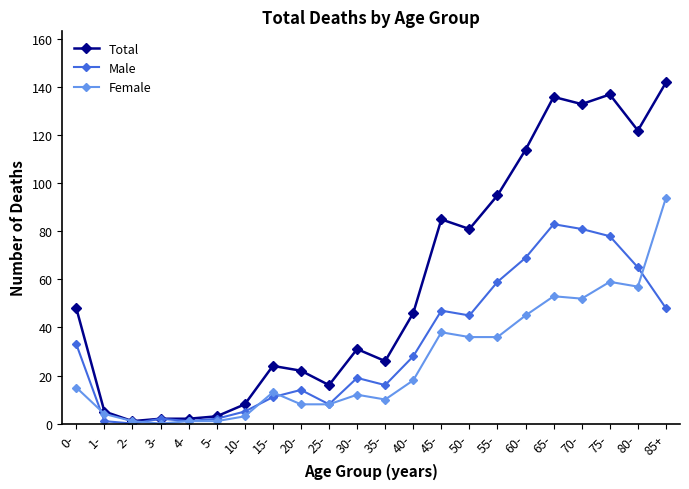

What is the label of the 10th point from the left?

25-